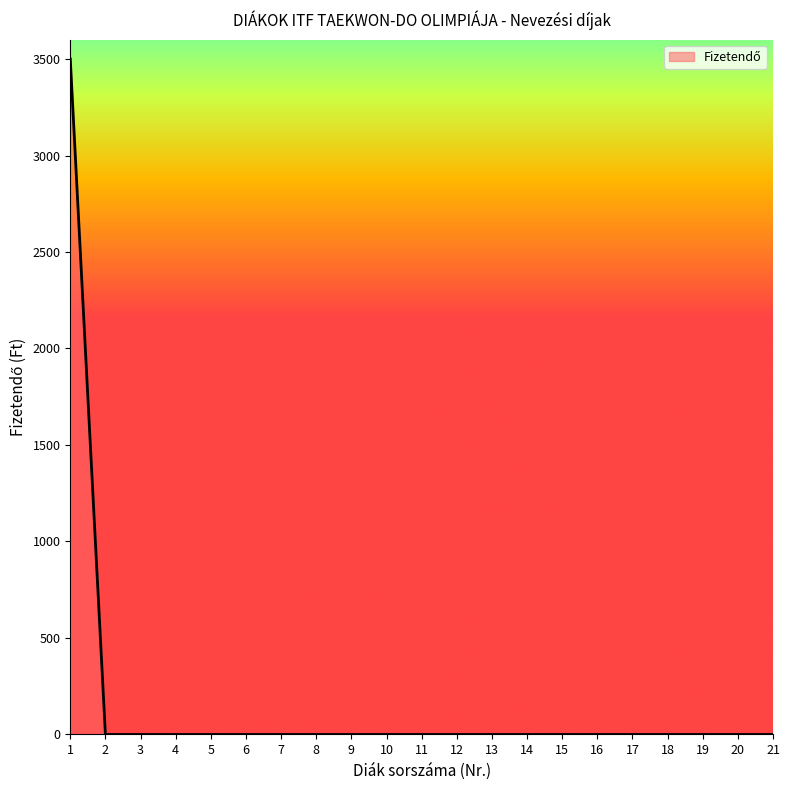

The value at 19 is 0. True or false?

True